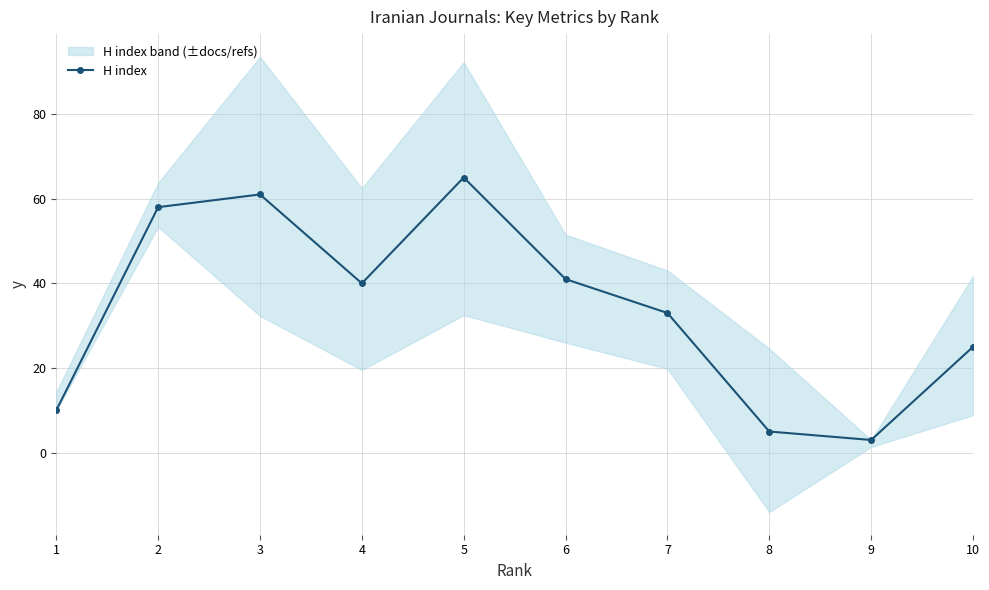

Where does the data first go above 40?

2